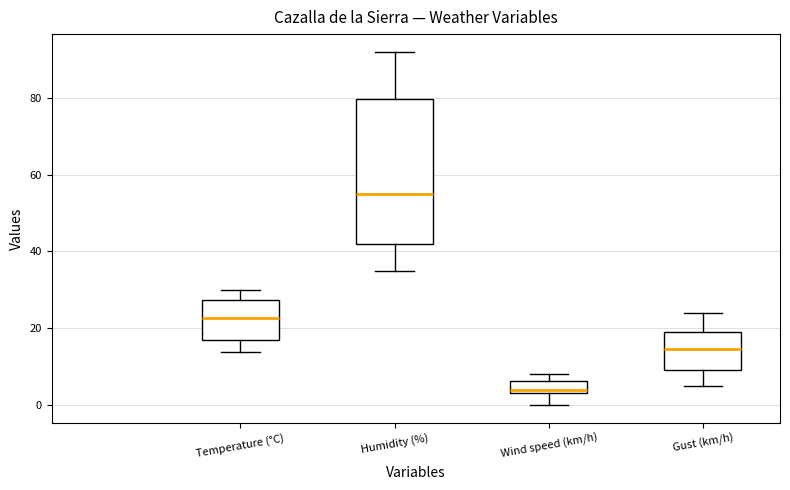

Comparing the boxes themselves (not the whiskers), which one is the tallest?

Humidity (%)